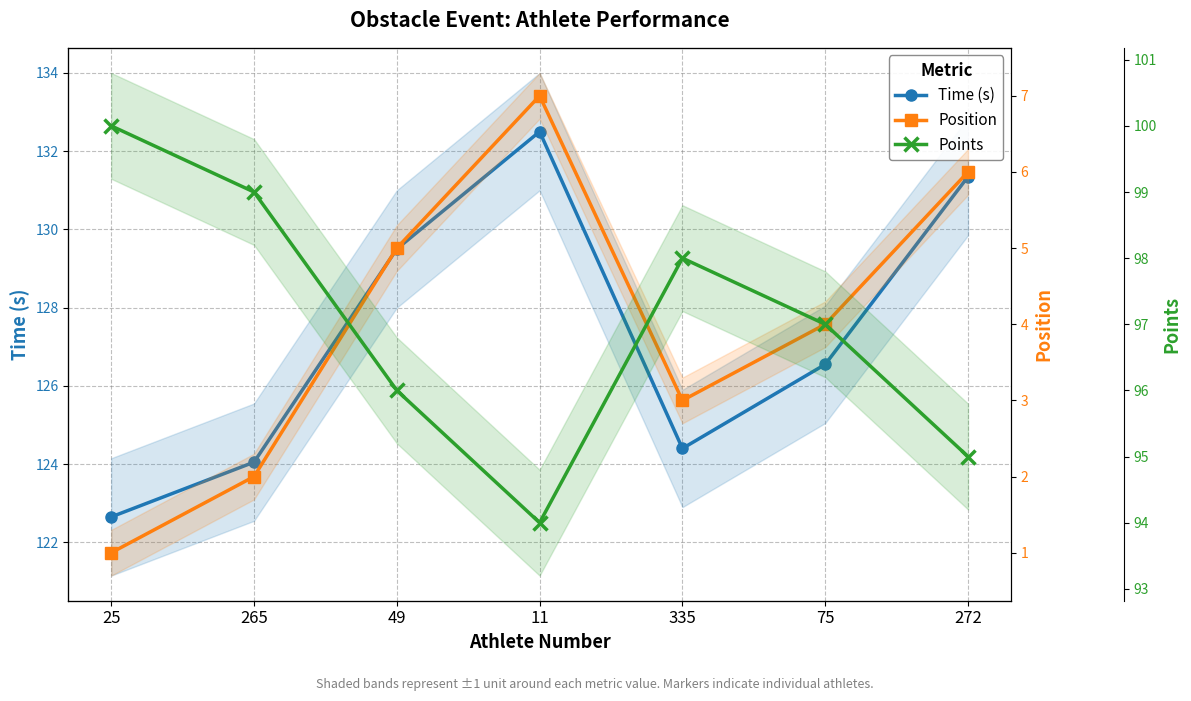

True or false: Position and Time (s) cross at least once.

False